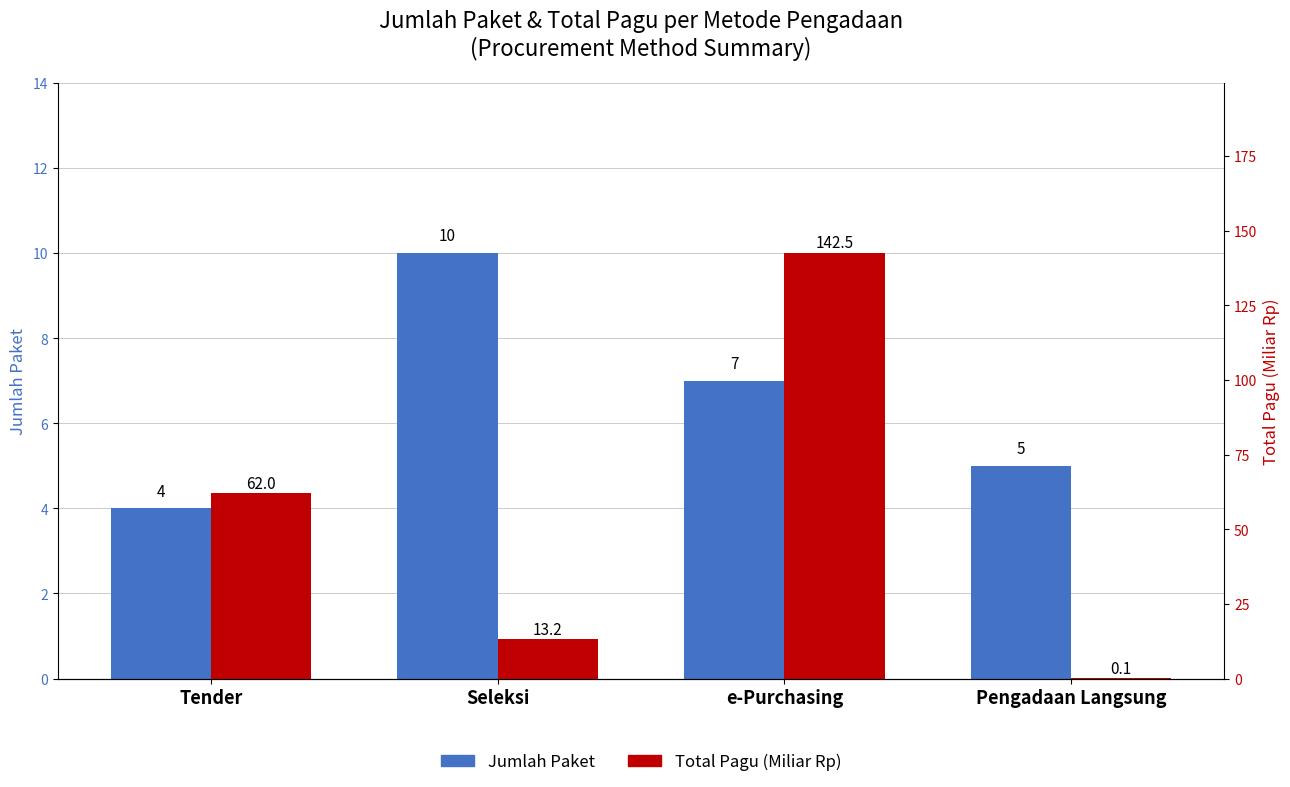

What is the value of the Total Pagu (Miliar Rp) bar at the 1st from the left?

62.0